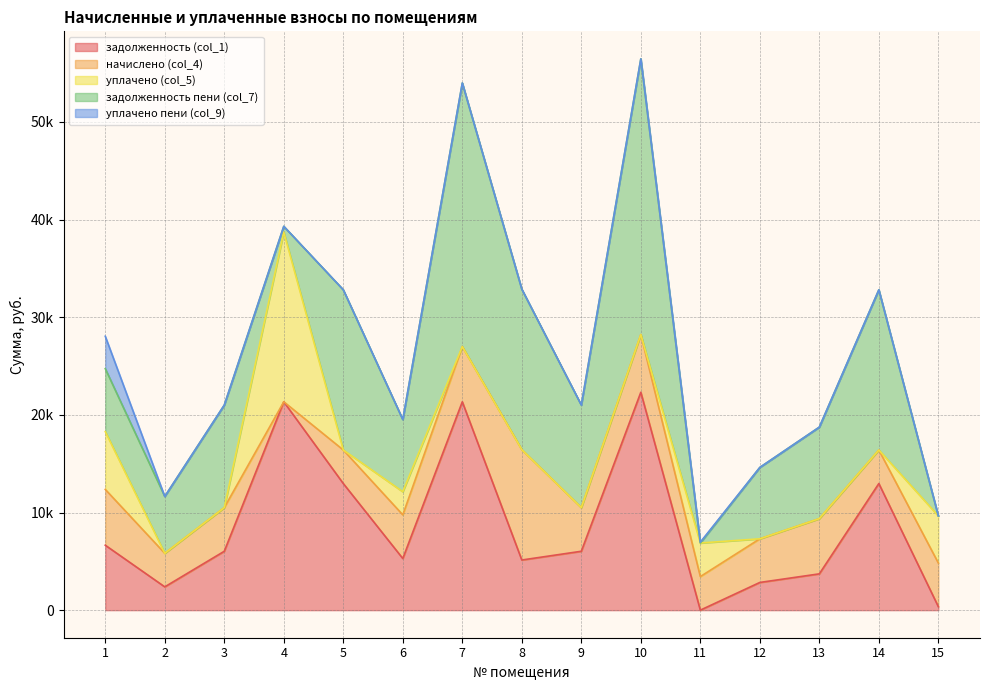

Does the chart have visible grid lines?

Yes